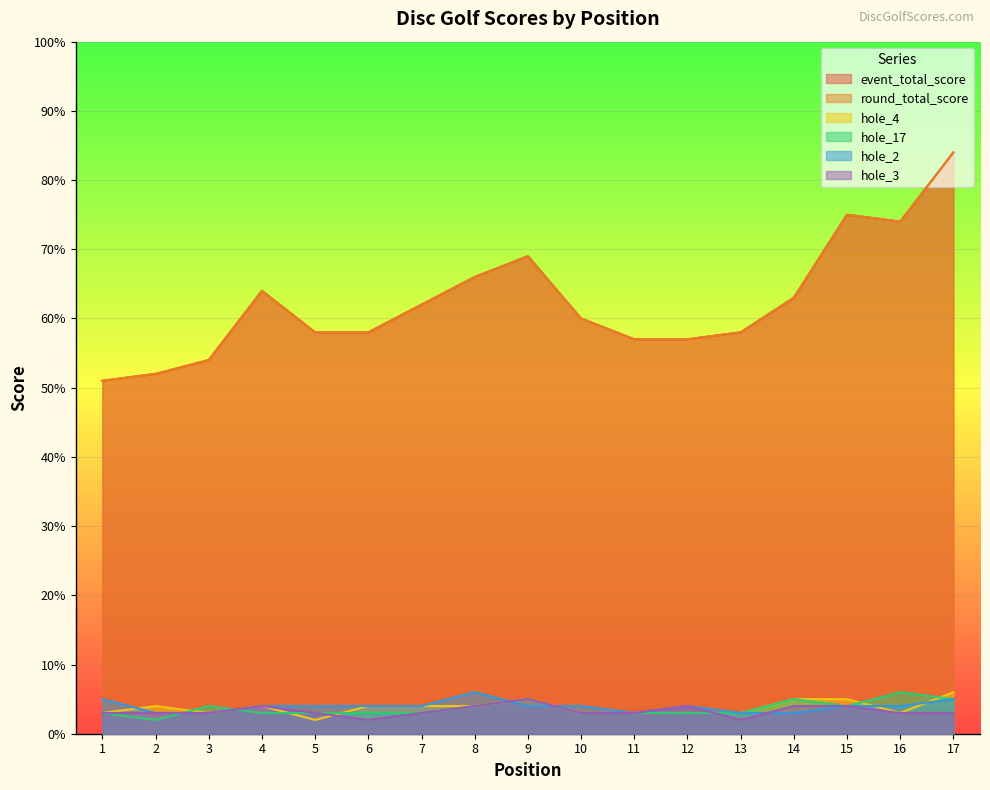

How many values in the hole_17 series are below 3?

1